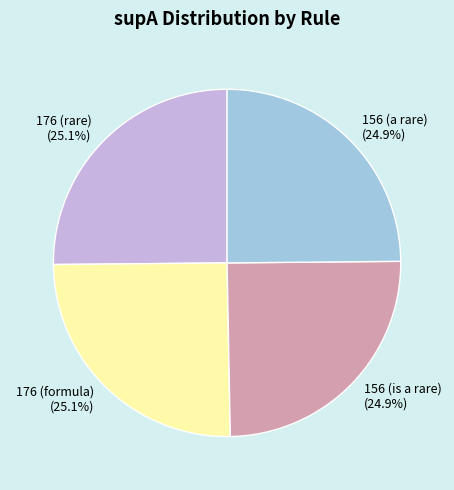

Does 176 (formula) represent more than half of the total?

No